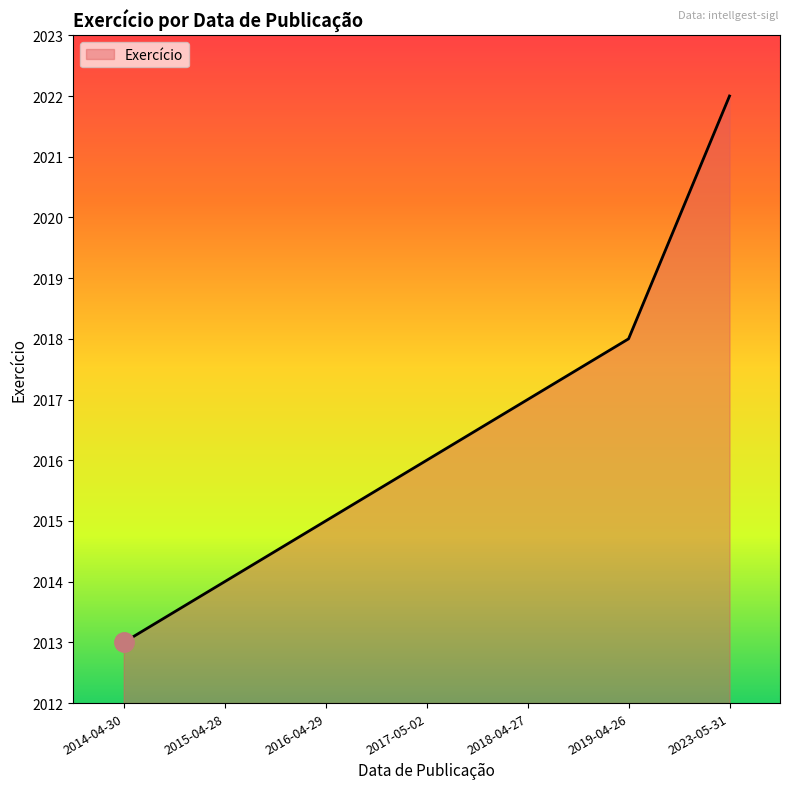

What position from the right is 2016-04-29?

5